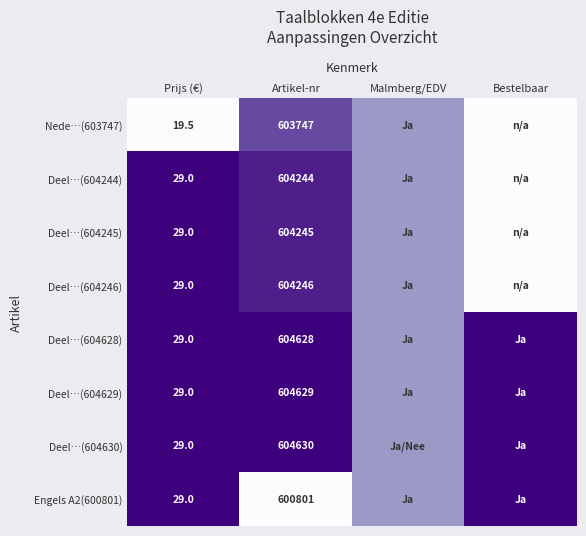

Count the number of categories in the chart.

4